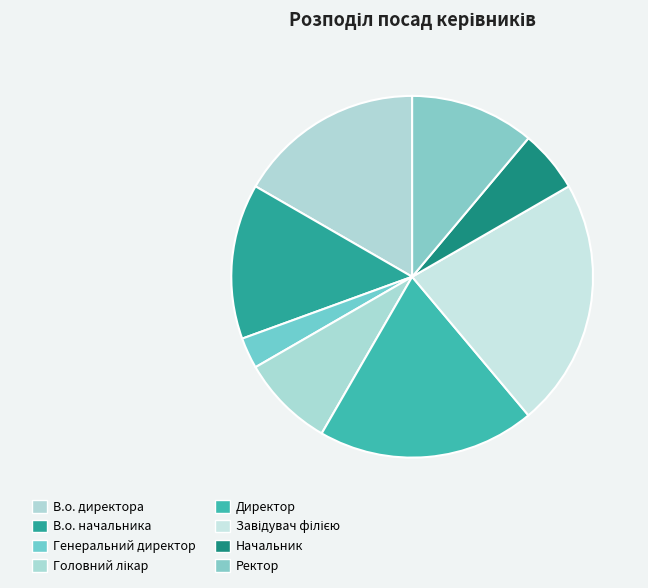

To the nearest percent, what is the difference between the largest and smallest slice percentages?

19%